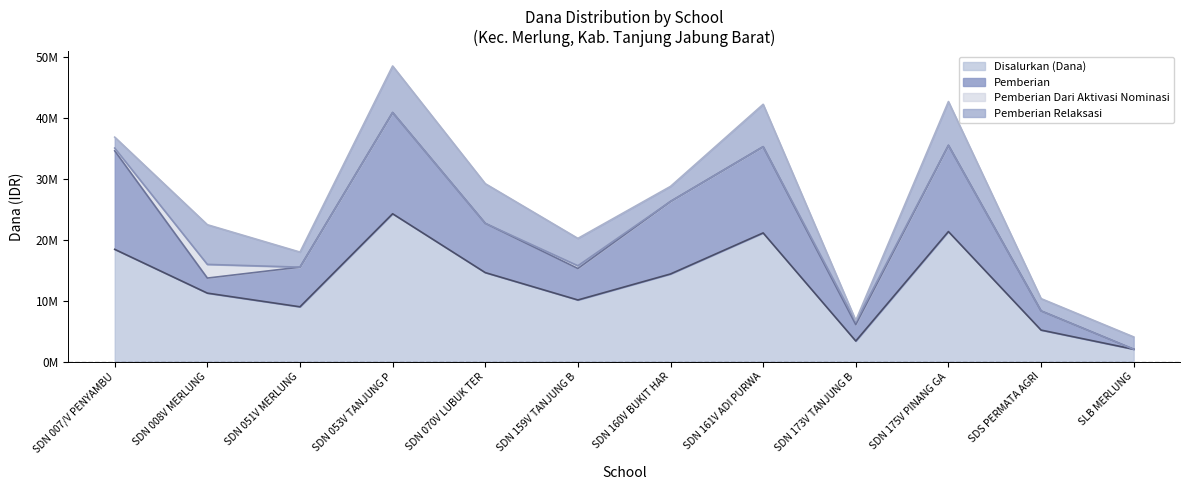

True or false: Pemberian Relaksasi and Disalurkan (Dana) intersect in this chart.

False